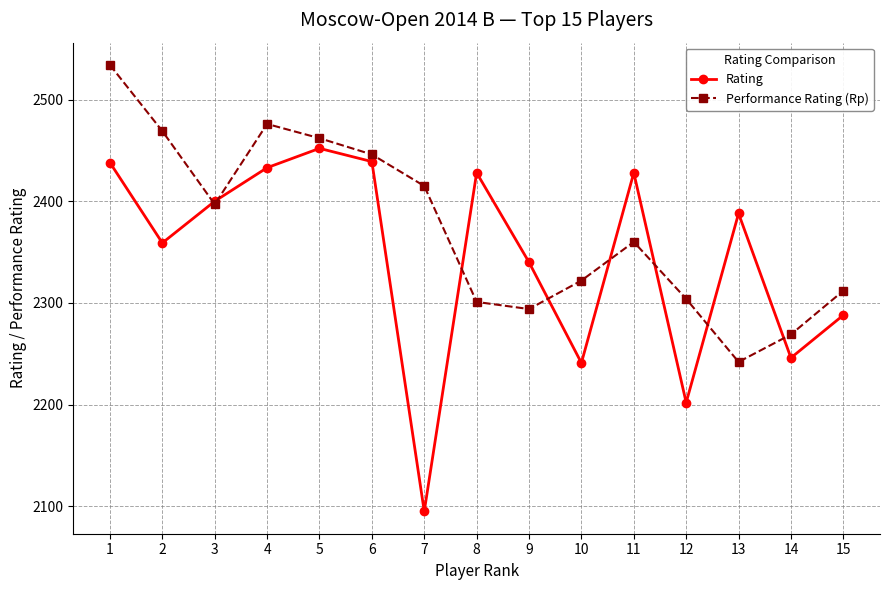

What is the sum of the Rating values at 1 and 4?

4871